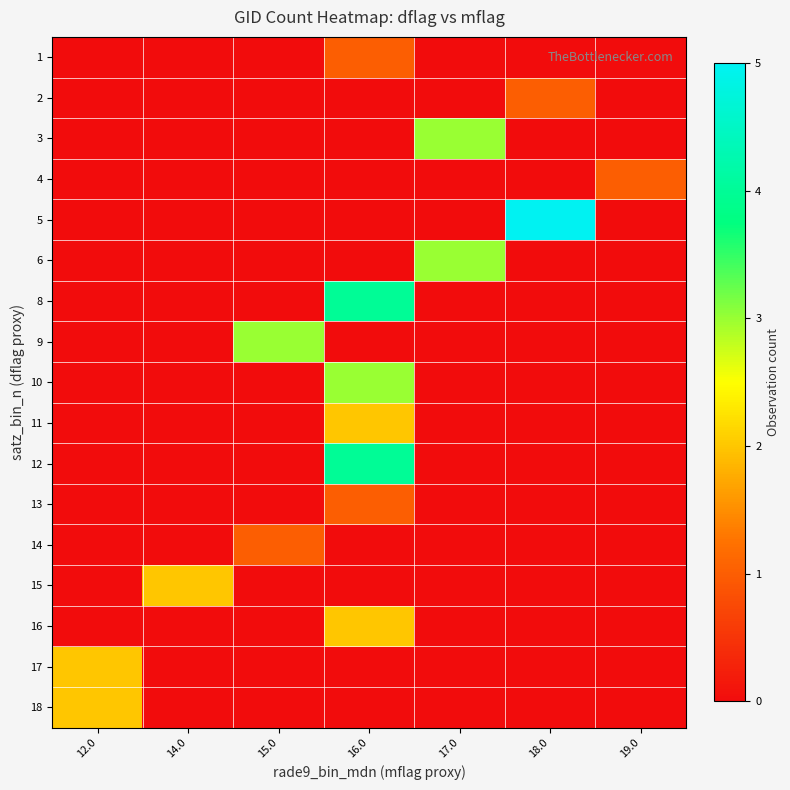

Rank the series by their maximum value, from highest to lowest.

5, 8, 12, 3, 6, 9, 10, 11, 15, 16, 17, 18, 1, 2, 4, 13, 14